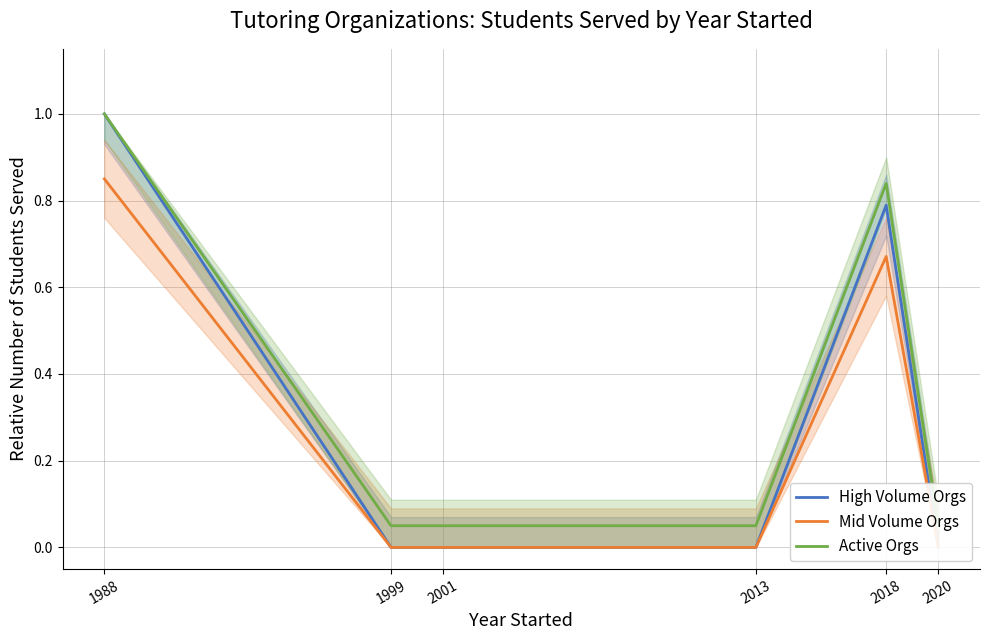

What is the difference between the second highest and second lowest values in the Mid Volume Orgs series?

0.7